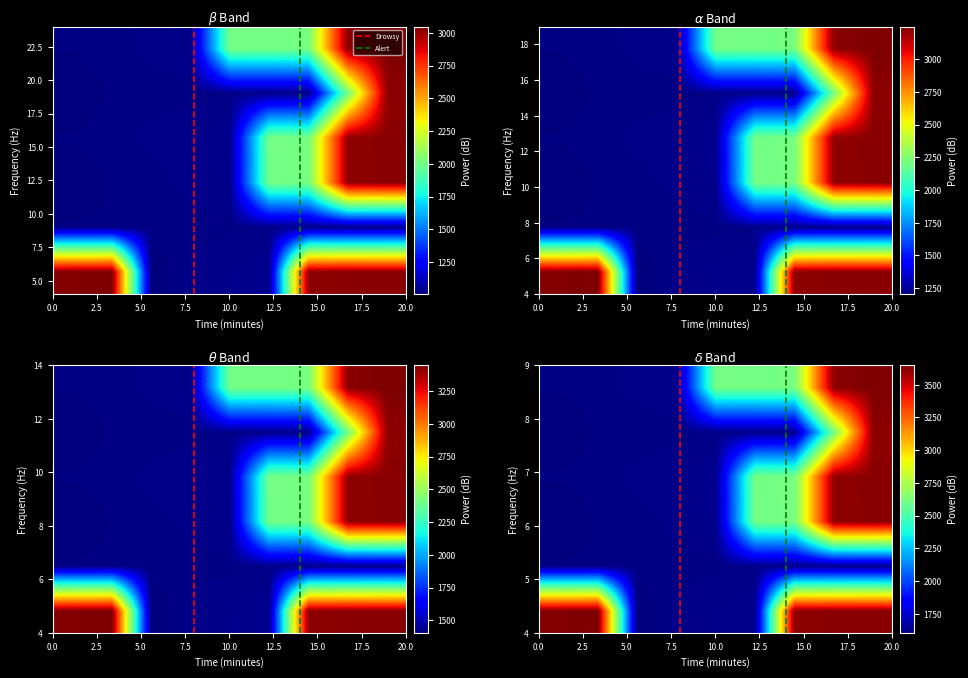

True or false: 00100603 has a value of 435 at 12.5.

False